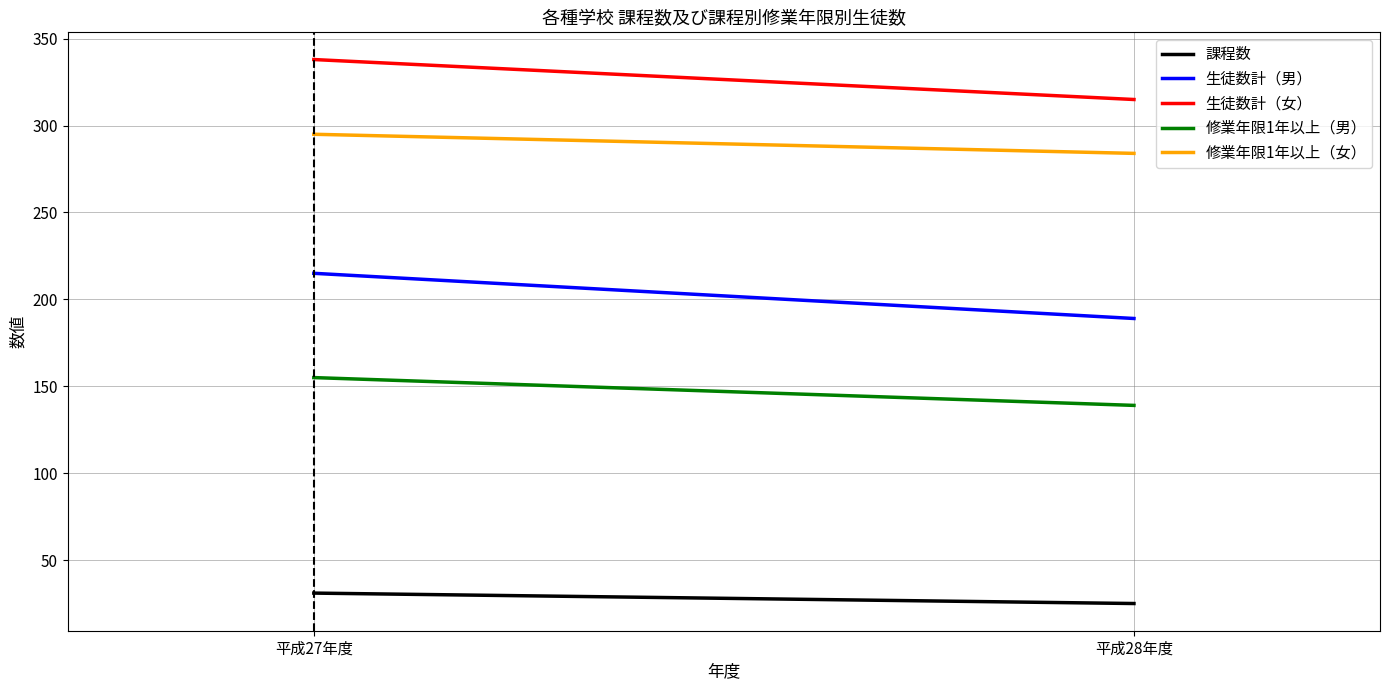

True or false: 修業年限1年以上（男） and 生徒数計（女） intersect in this chart.

False